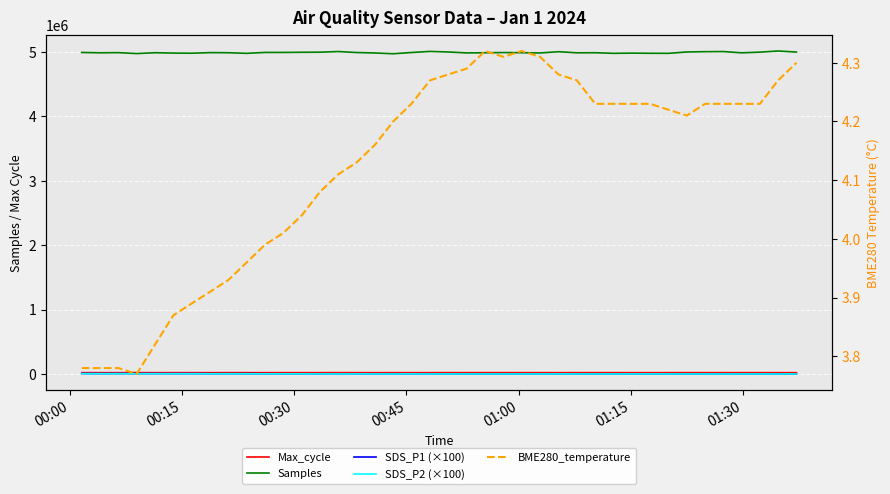

At which category does the chart reach its minimum across all series?

00:45